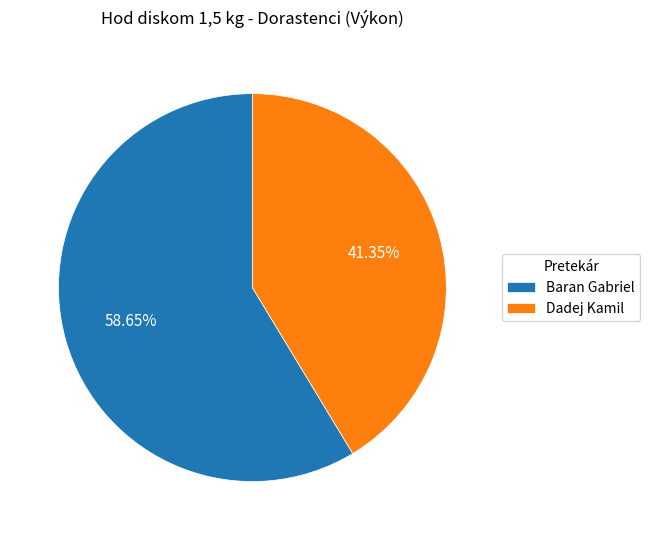

Approximately how many times larger is the value at Dadej Kamil compared to Baran Gabriel?

0.7